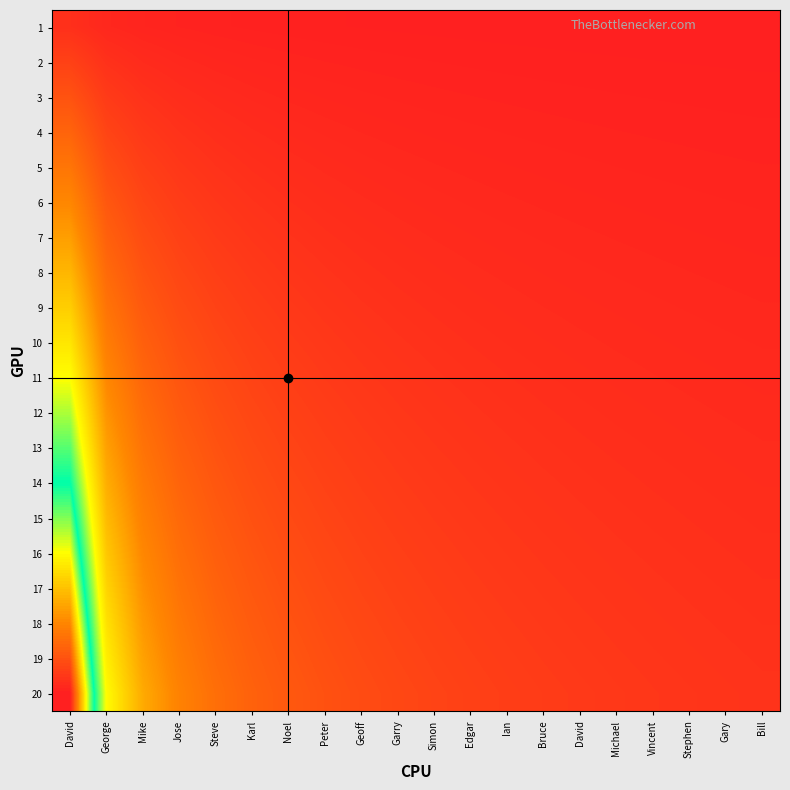

Which series has the largest range (max minus min)?

20